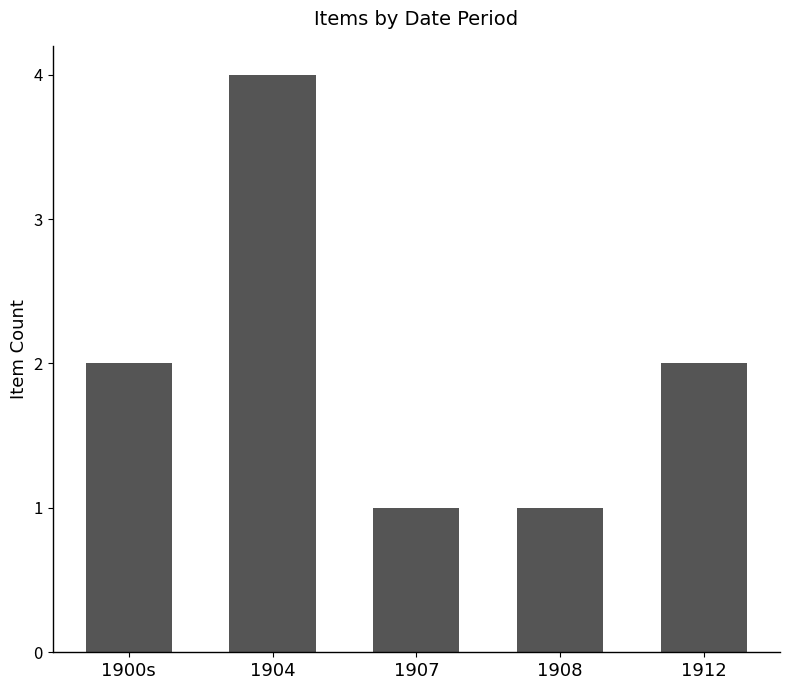

How many distinct data groups are displayed?

1